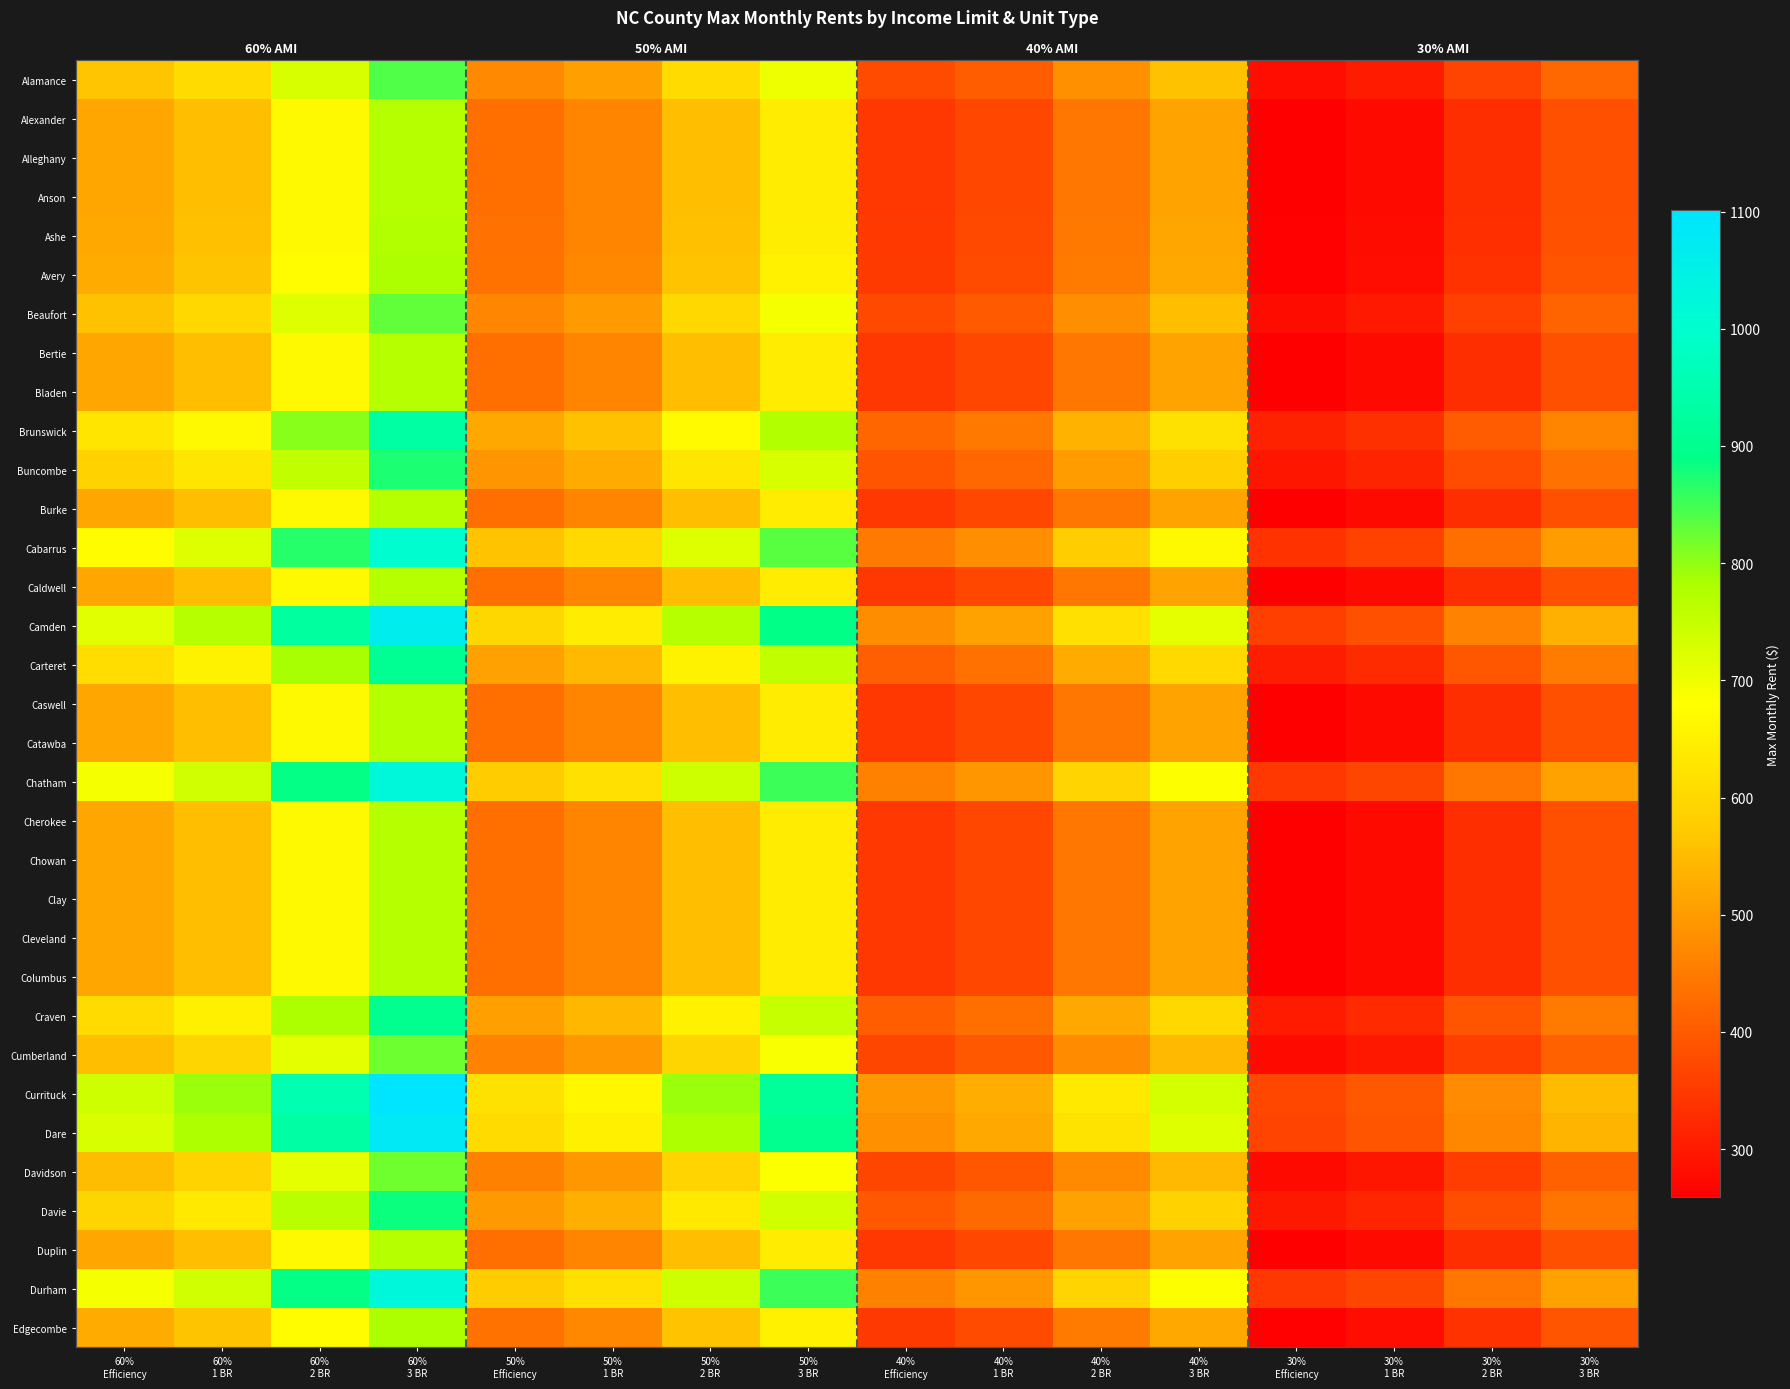

Which category has the highest value in the Beaufort series?

60% 3 BR